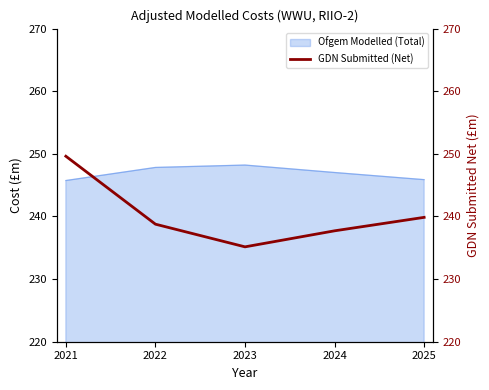

List the labels in order of value, largest first.

2021, 2025, 2022, 2024, 2023